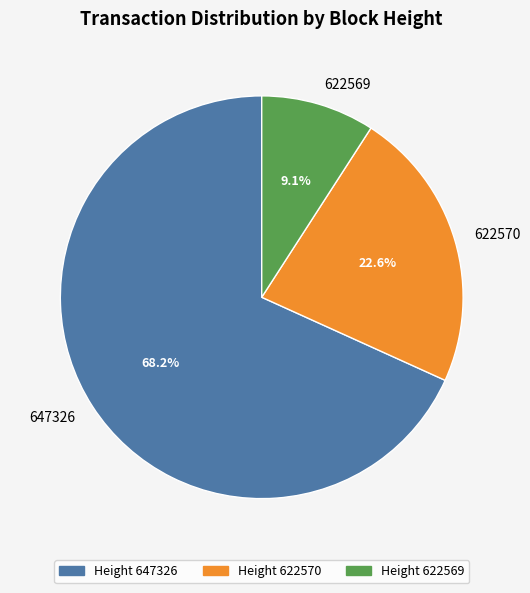

Which has a higher value, Height 622569 or Height 622570?

Height 622570